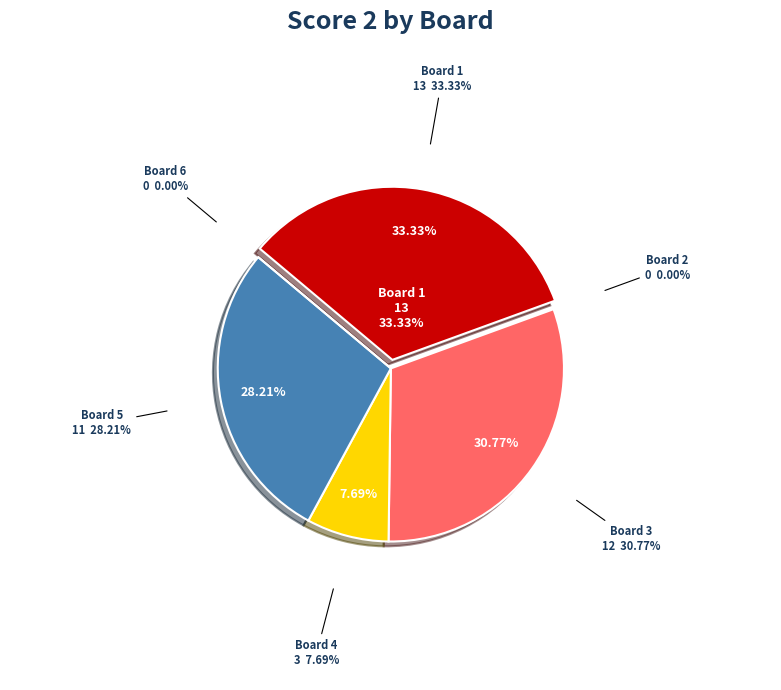

Does any single category account for the majority?

No